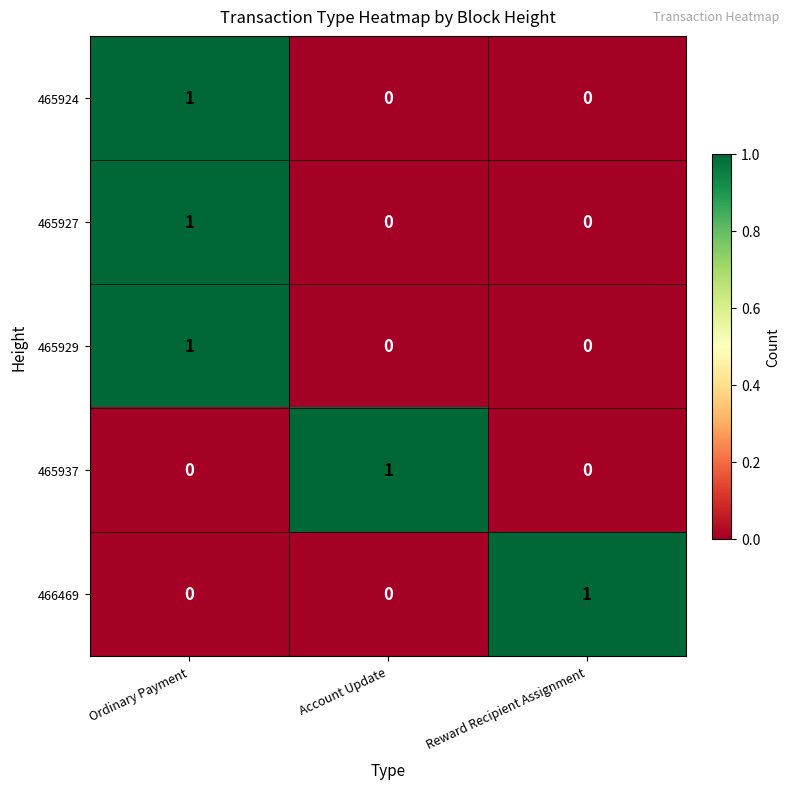

Reading right to left, extract all data points from this chart.

465924: 0	0	1
465927: 0	0	1
465929: 0	0	1
465937: 0	1	0
466469: 1	0	0